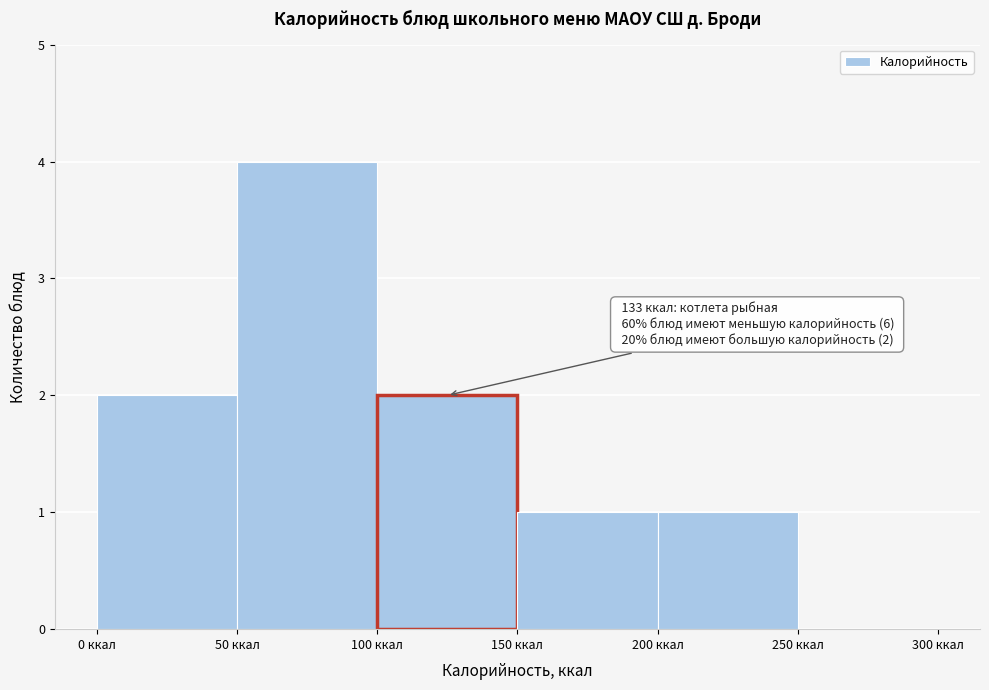

Over which range of the x-axis is the bar tallest?

50 to 100